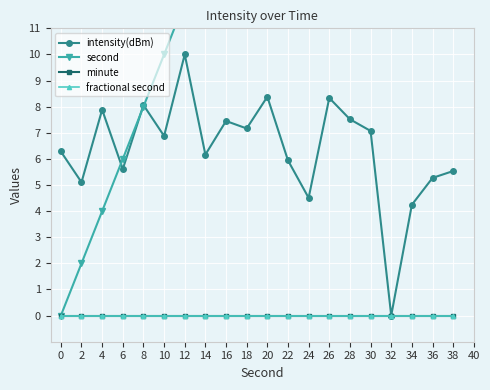

Between which two adjacent categories do second and intensity(dBm) first intersect?

4 and 6